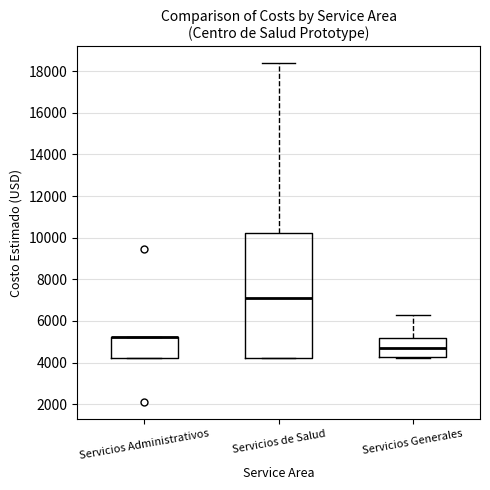

Where is the upper edge of the box for Servicios Administrativos on the y-axis? The values are not printed on the chart, so give them approximately, as read against the axis.

5200